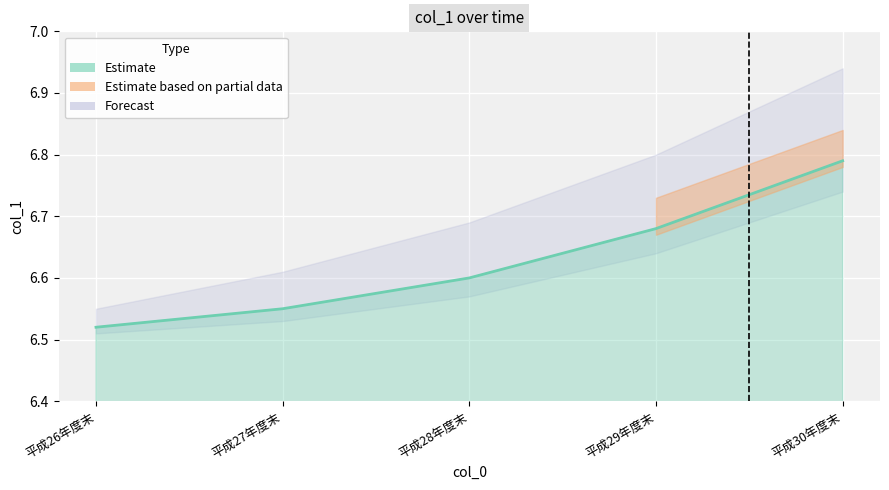

Read the value at 平成26年度末.

6.5